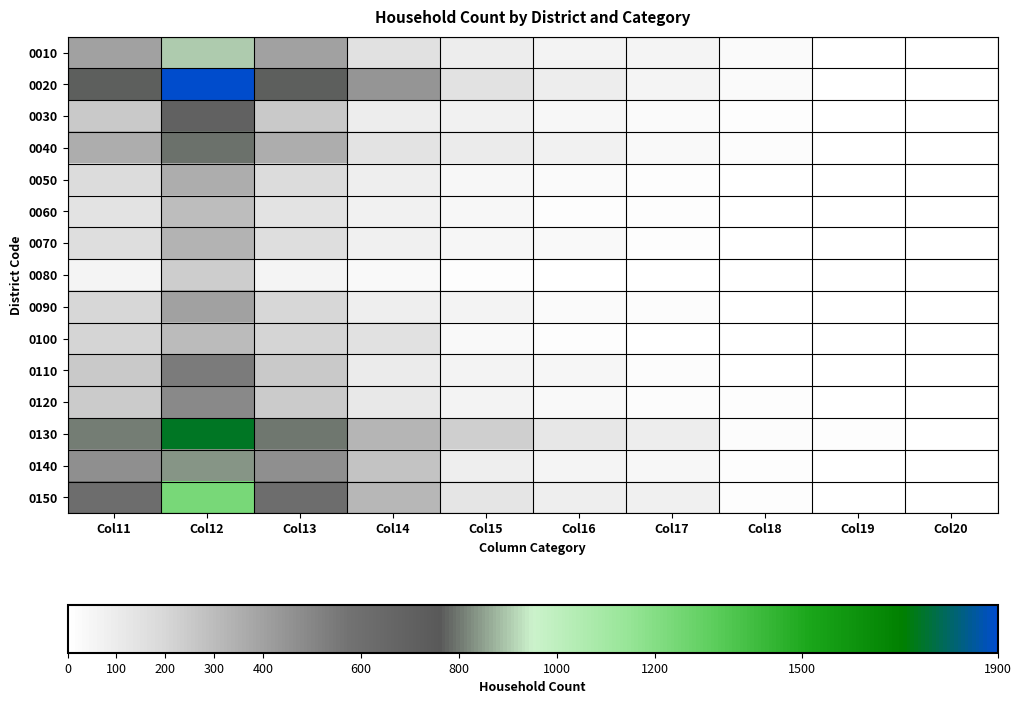

Reading right to left, list all the values displayed in this chart.

0010: Col20=1	Col19=3	Col18=23	Col17=57	Col16=63	Col15=95	Col14=154	Col13=396	Col12=901	Col11=396
0020: Col20=3	Col19=7	Col18=26	Col17=55	Col16=90	Col15=146	Col14=438	Col13=765	Col12=1898	Col11=771
0030: Col20=1	Col19=3	Col18=8	Col17=29	Col16=40	Col15=73	Col14=92	Col13=246	Col12=705	Col11=250
0040: Col20=5	Col19=2	Col18=17	Col17=32	Col16=67	Col15=98	Col14=135	Col13=356	Col12=793	Col11=356
0050: Col20=1	Col19=1	Col18=6	Col17=14	Col16=26	Col15=44	Col14=86	Col13=178	Col12=353	Col11=178
0060: Col20=0	Col19=0	Col18=5	Col17=9	Col16=12	Col15=38	Col14=71	Col13=135	Col12=292	Col11=136
0070: Col20=0	Col19=3	Col18=0	Col17=13	Col16=30	Col15=46	Col14=76	Col13=168	Col12=328	Col11=168
0080: Col20=0	Col19=0	Col18=2	Col17=1	Col16=5	Col15=13	Col14=32	Col13=53	Col12=236	Col11=55
0090: Col20=1	Col19=2	Col18=4	Col17=17	Col16=26	Col15=65	Col14=82	Col13=197	Col12=397	Col11=197
0100: Col20=1	Col19=1	Col18=2	Col17=6	Col16=12	Col15=33	Col14=149	Col13=204	Col12=298	Col11=204
0110: Col20=3	Col19=3	Col18=7	Col17=22	Col16=48	Col15=66	Col14=98	Col13=247	Col12=538	Col11=247
0120: Col20=0	Col19=2	Col18=8	Col17=16	Col16=32	Col15=65	Col14=115	Col13=238	Col12=484	Col11=239
0130: Col20=1	Col19=10	Col18=22	Col17=91	Col16=124	Col15=230	Col14=323	Col13=801	Col12=1740	Col11=803
0140: Col20=0	Col19=2	Col18=9	Col17=44	Col16=53	Col15=86	Col14=268	Col13=462	Col12=832	Col11=462
0150: Col20=1	Col19=0	Col18=10	Col17=75	Col16=84	Col15=128	Col14=316	Col13=614	Col12=1234	Col11=616